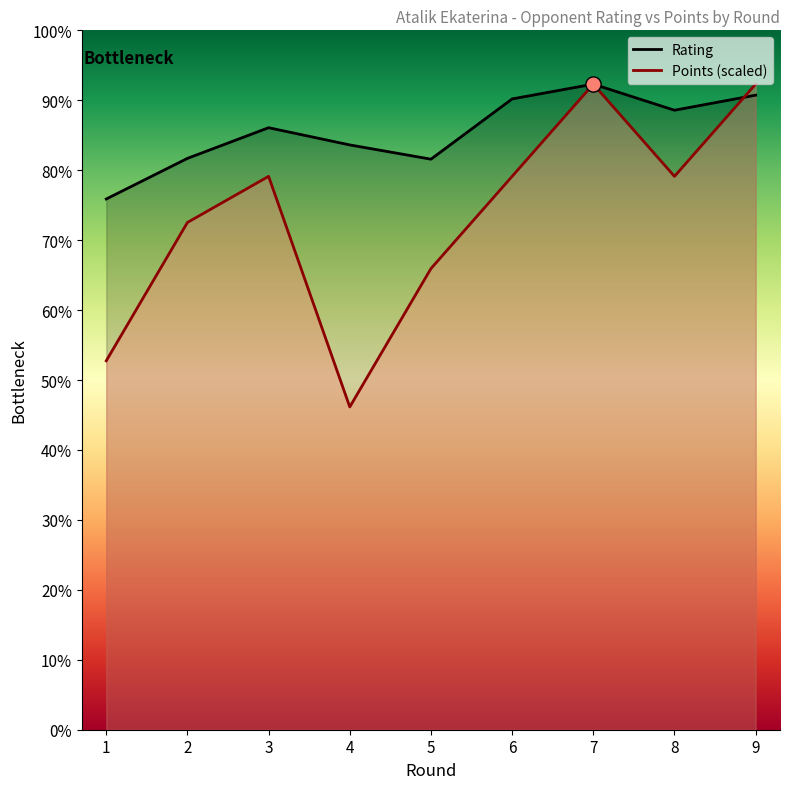

Which series reaches the maximum Y coordinate?

Rating